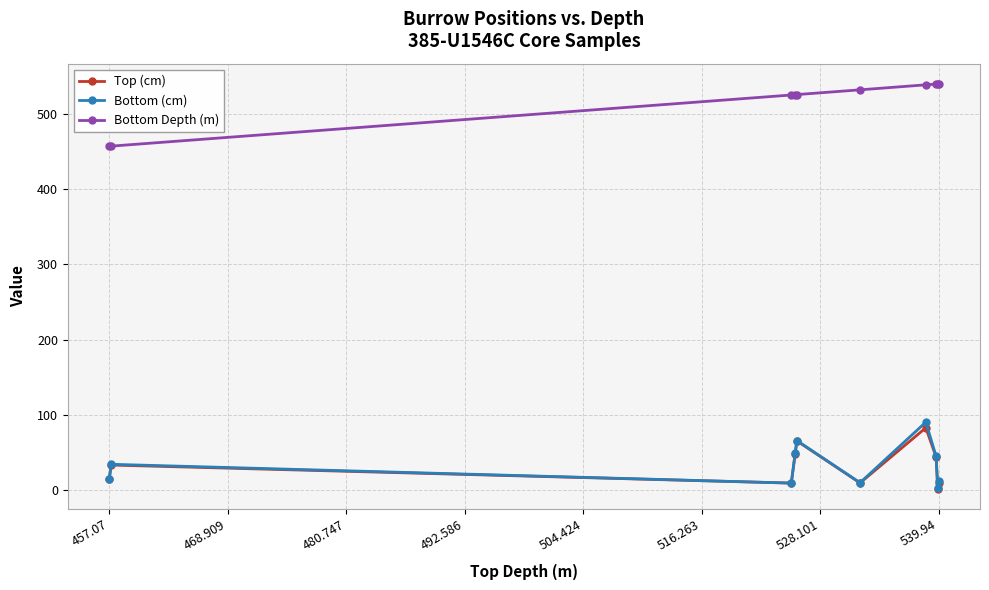

How many data points in Bottom (cm) are above 34?

5